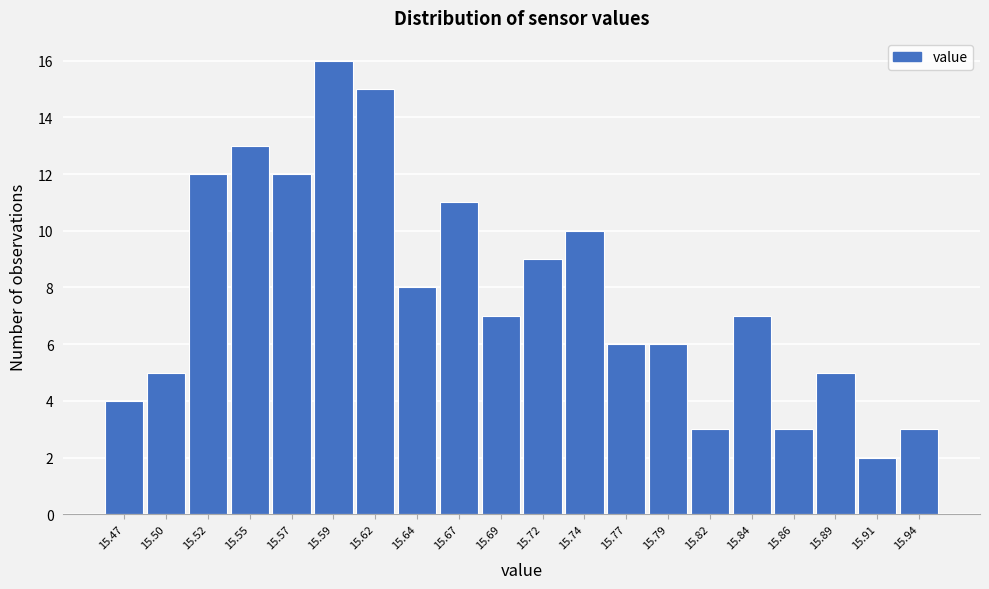

Reading left to right, transcribe this chart: for each bar, give the range it covers on the x-axis and its height. Neither the bar edges nor the heights are printed on the chart, so give them approximately, as read against the axes.

15.460 to 15.485: 4
15.485 to 15.510: 5
15.510 to 15.535: 12
15.535 to 15.560: 13
15.560 to 15.585: 12
15.585 to 15.605: 16
15.605 to 15.630: 15
15.630 to 15.655: 8
15.655 to 15.680: 11
15.680 to 15.705: 7
15.705 to 15.730: 9
15.730 to 15.755: 10
15.755 to 15.780: 6
15.780 to 15.805: 6
15.805 to 15.830: 3
15.830 to 15.850: 7
15.850 to 15.875: 3
15.875 to 15.900: 5
15.900 to 15.925: 2
15.925 to 15.950: 3